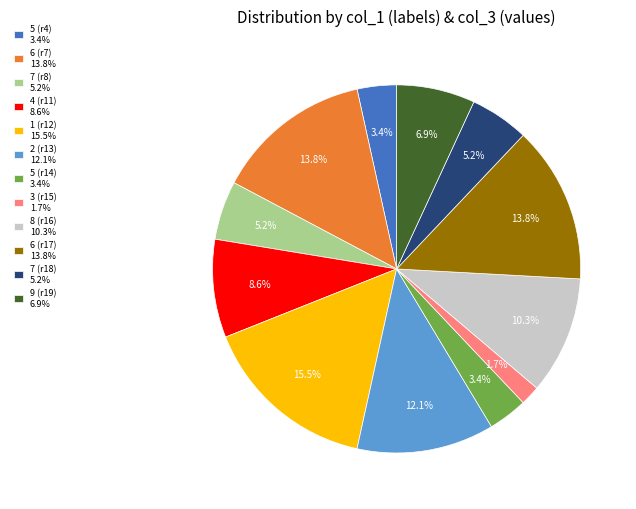

Is there any slice that represents more than half of the pie?

No